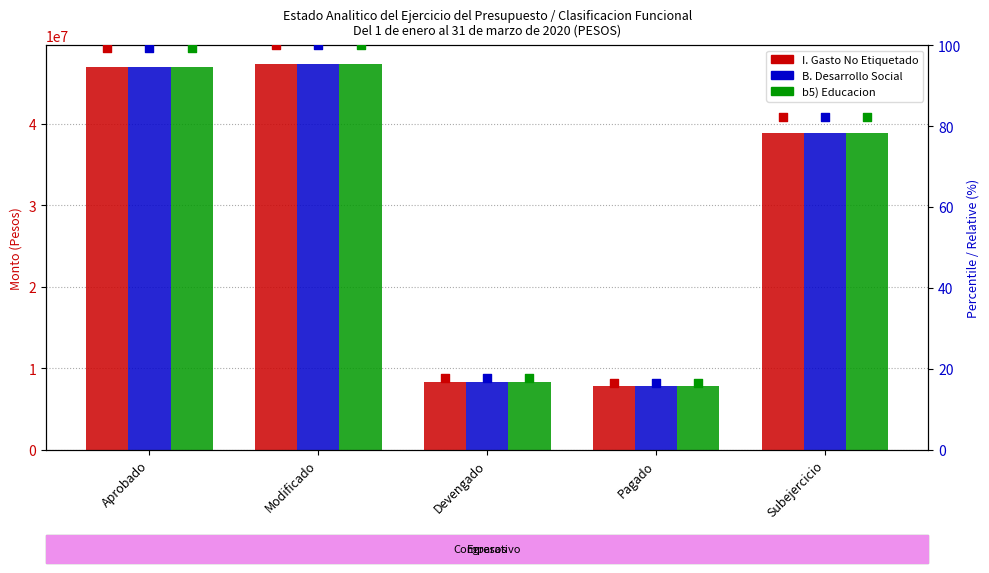

What are all the series names shown in the legend?

I. Gasto No Etiquetado, B. Desarrollo Social, b5) Educacion, I. Gasto No Etiquetado %, B. Desarrollo Social %, b5) Educacion %